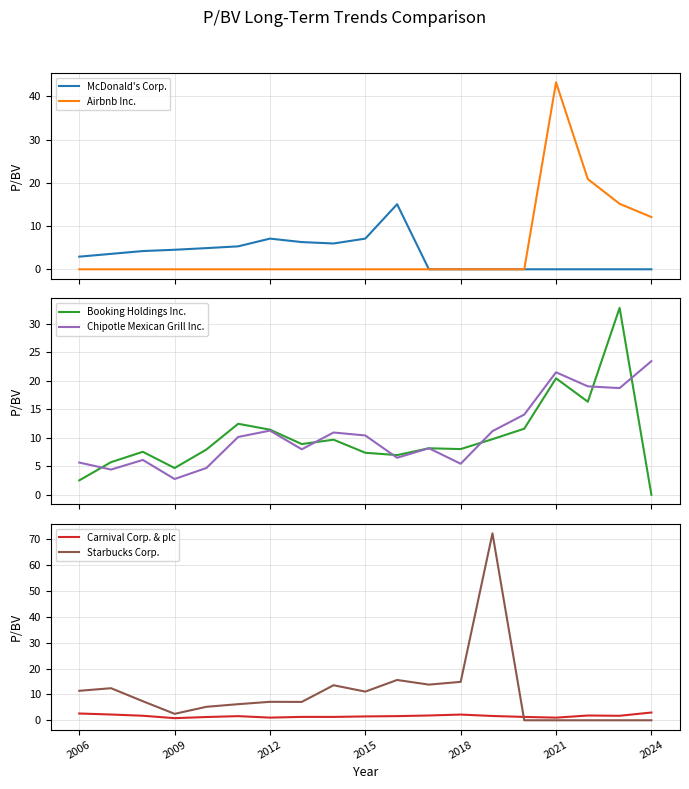

What is the difference between the second highest and minimum values in the Carnival Corp. & plc series?

1.8